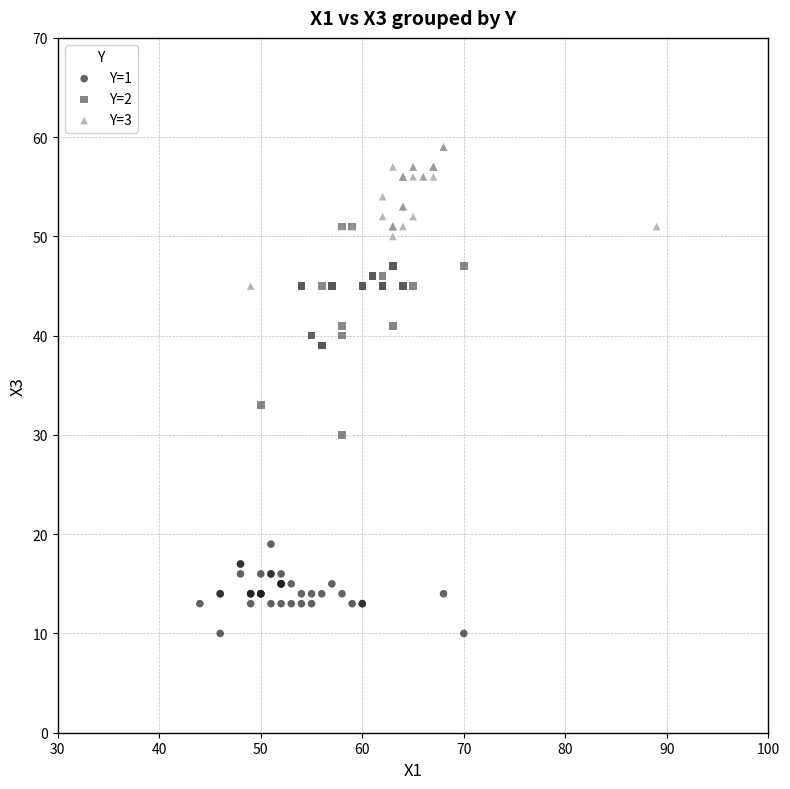

What are all the series names shown in the legend?

Y=1, Y=2, Y=3